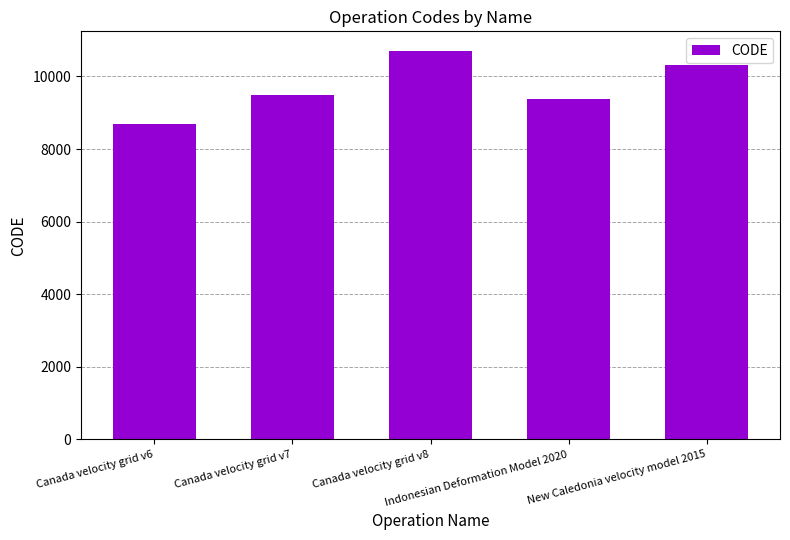

What is the label of the 2nd bar from the left?

Canada velocity grid v7